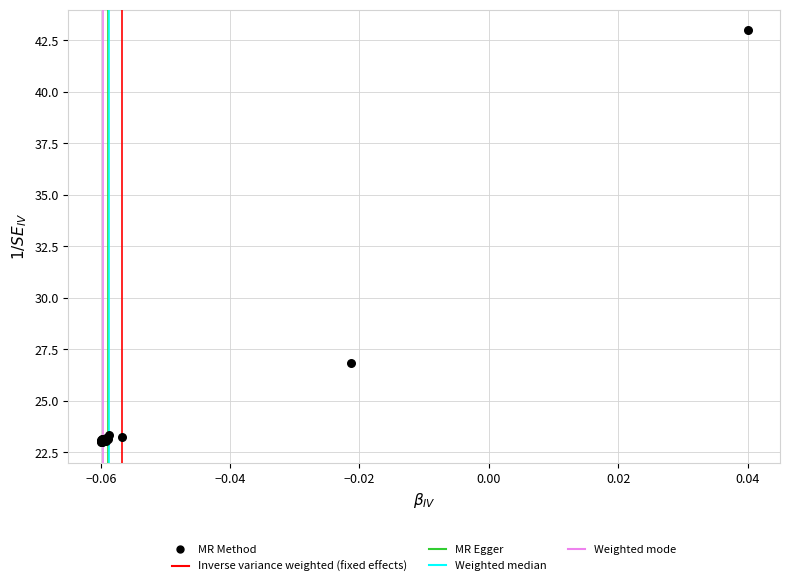

What Y value in the scatter plot is closest to 33?

26.9